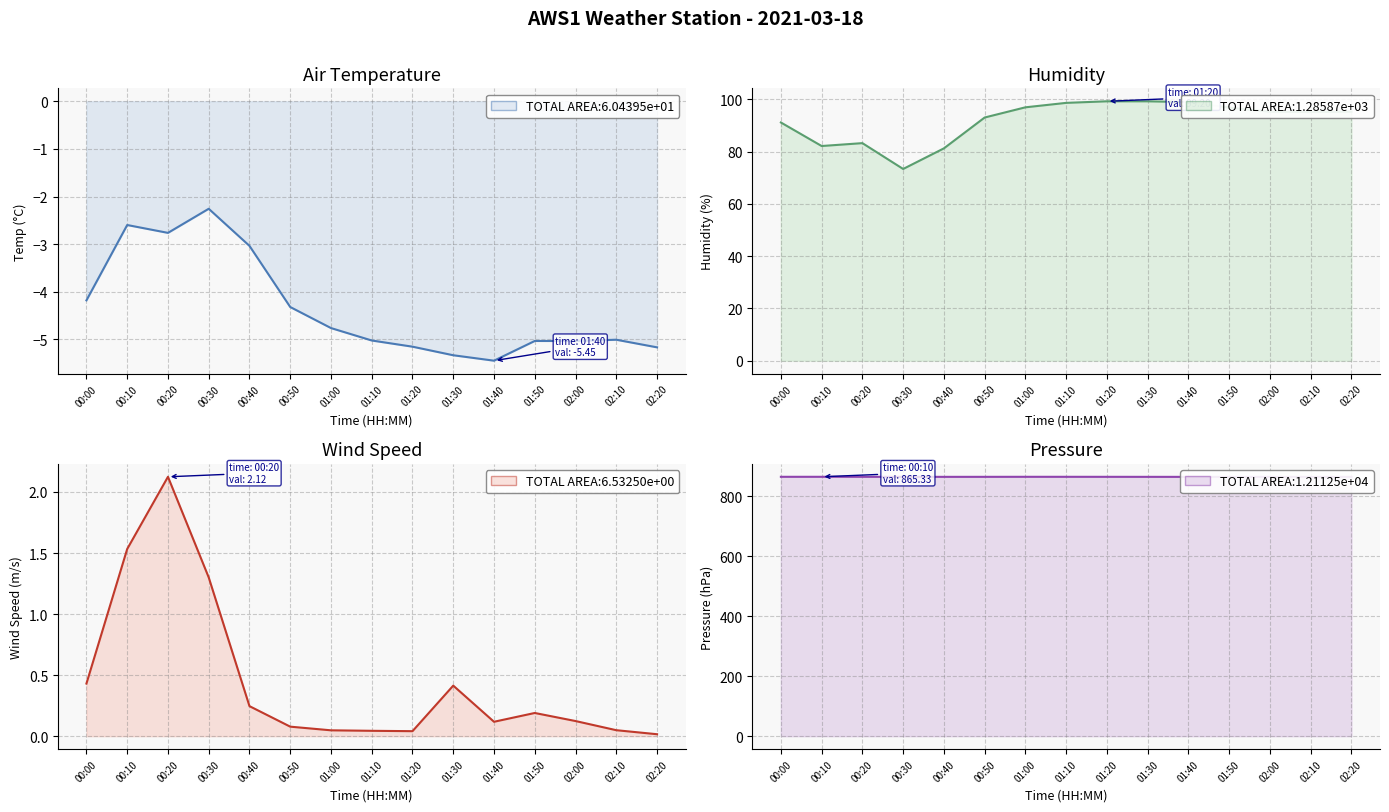

At 01:20, list the series in order from largest to smallest.

Press_Avg, Humidity_Avg, Wind_spd, Air_Temp_Avg